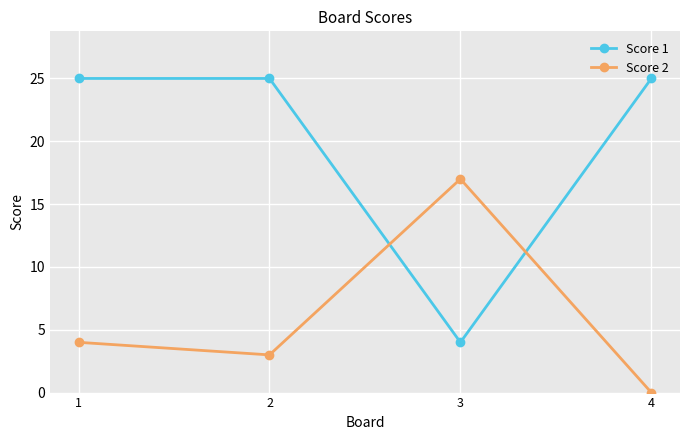

What is the average value of the Score 2 series?

6